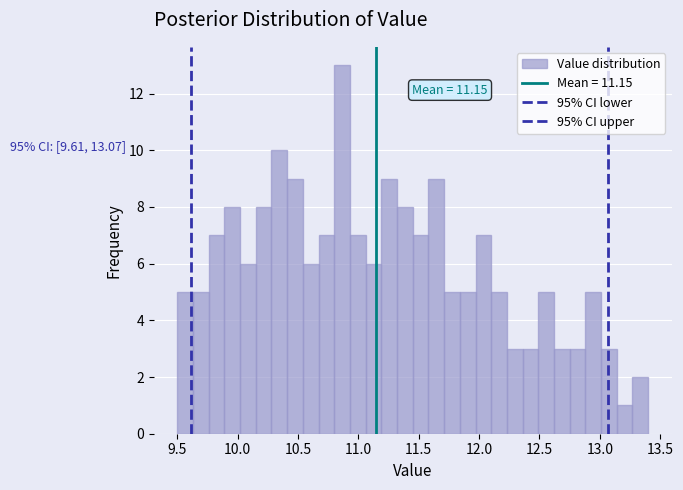

Around what value on the x-axis is the tallest bar? Give the approximate position of its centre, as read against the axis.

10.85